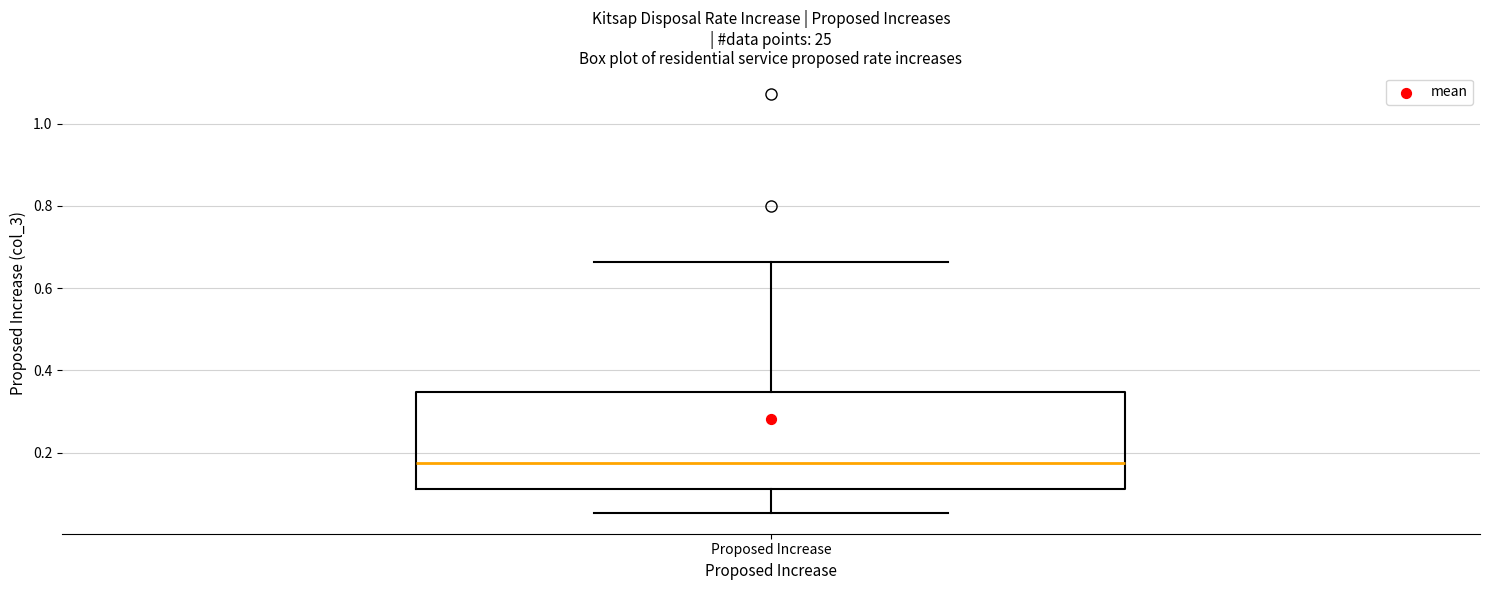

Transcribe this box plot: give where the median line is, the range the box spans, and where the two whiskers end, as read against the y-axis. The values are not printed on the chart, so give them approximately, as read against the axis.

median 0.18, box 0.12 to 0.34, whiskers 0.06 to 0.66